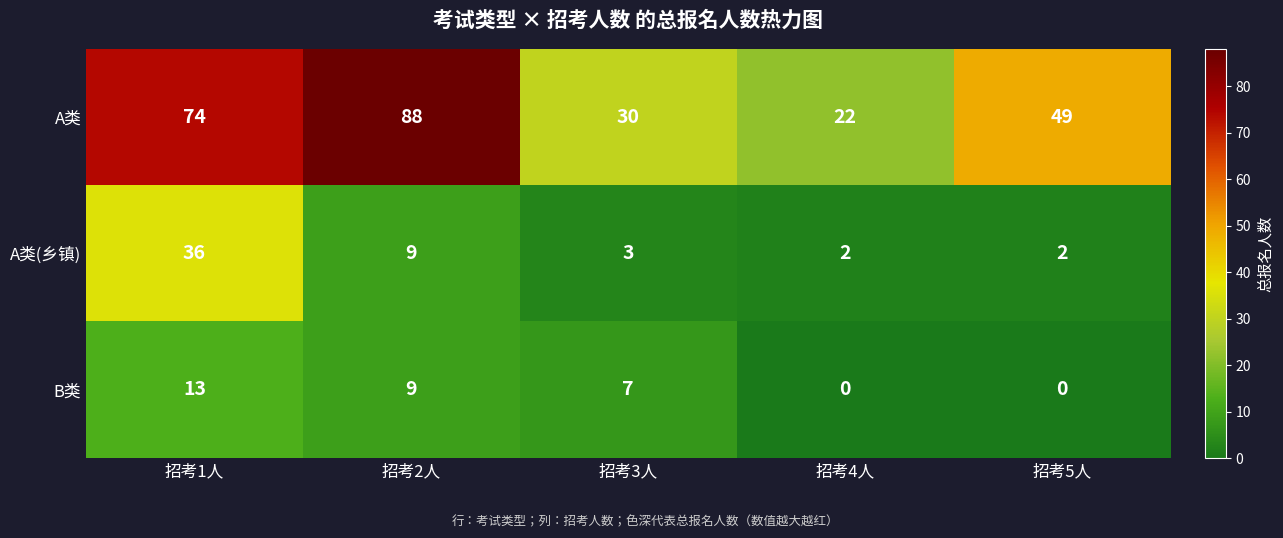

Rank the series at 招考3人 from highest to lowest value.

A类, B类, A类(乡镇)